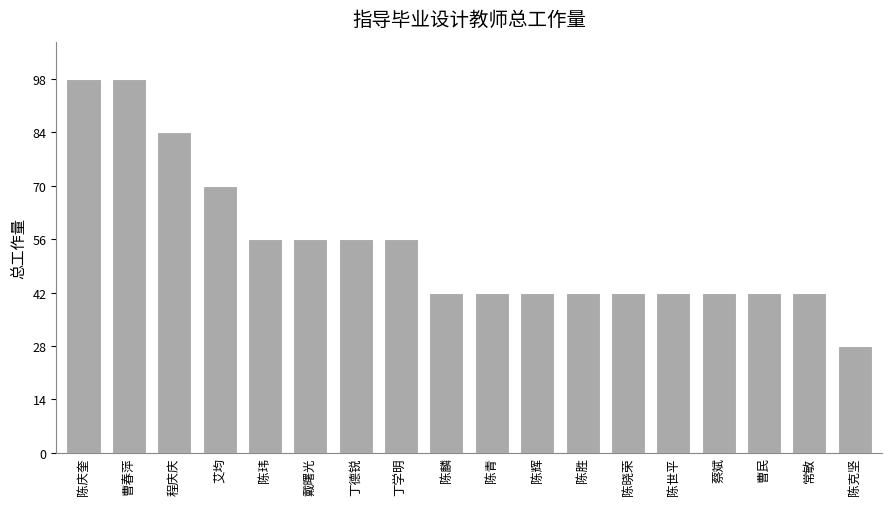

What is the change in value from 陈庆奎 to 戴曙光?

-42